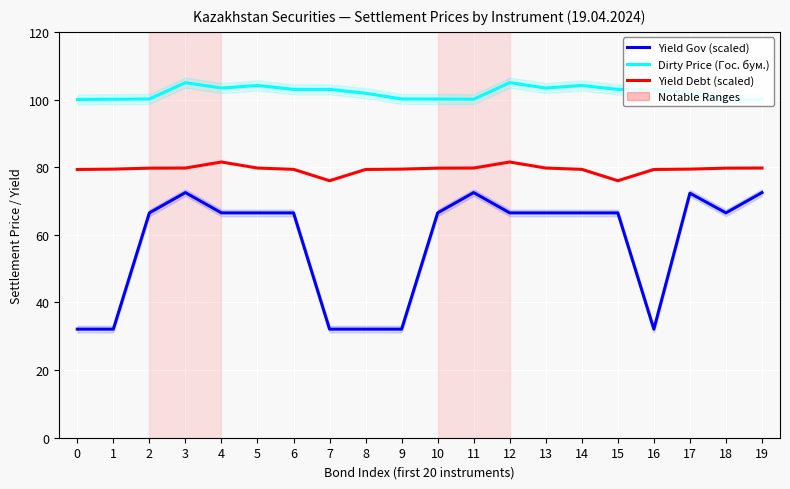

Rank the series by their maximum value, from highest to lowest.

Dirty Price (Гос. бум.), Yield Debt (scaled), Yield Gov (scaled)